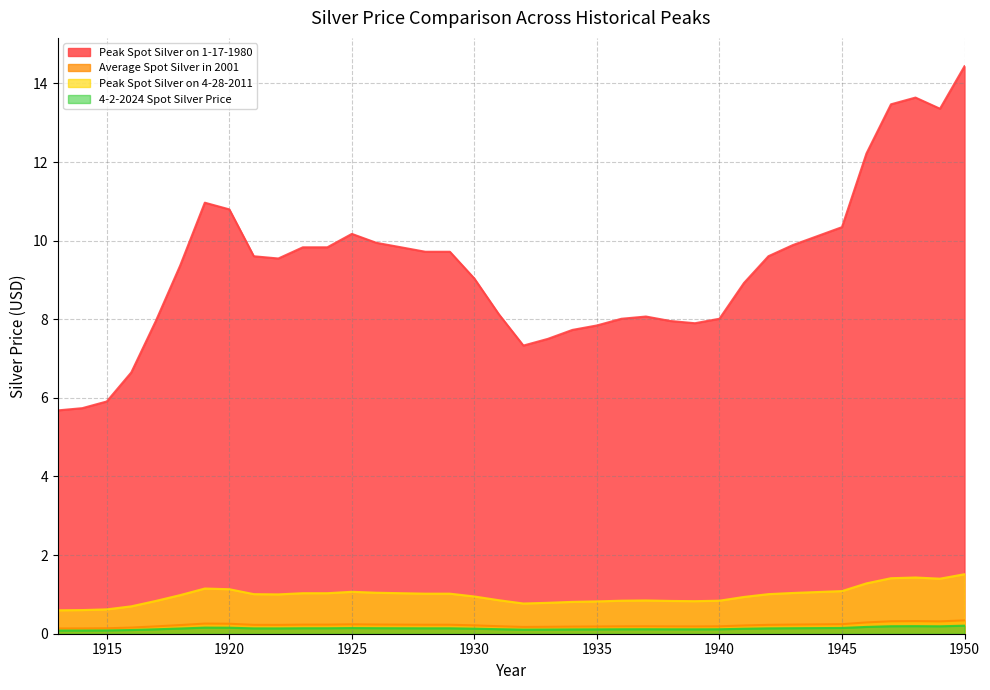

Rank the series by their maximum value, from highest to lowest.

Peak Spot Silver on 1-17-1980, Peak Spot Silver on 4-28-2011, Average Spot Silver in 2001, 4-2-2024 Spot Silver Price